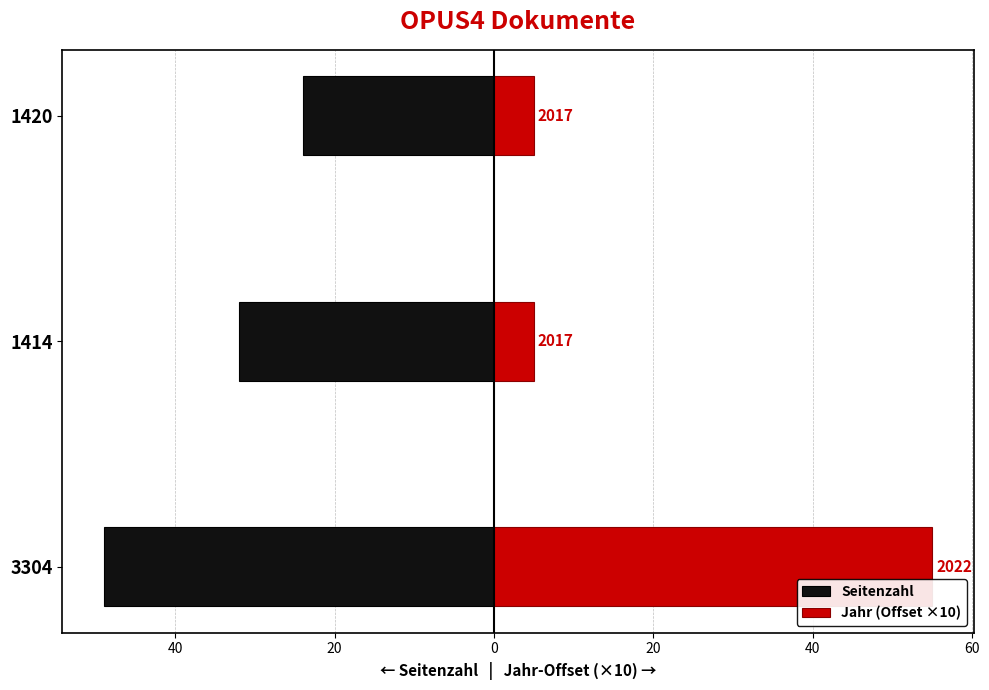

Which series has the largest range (max minus min)?

Jahr (Offset ×10)